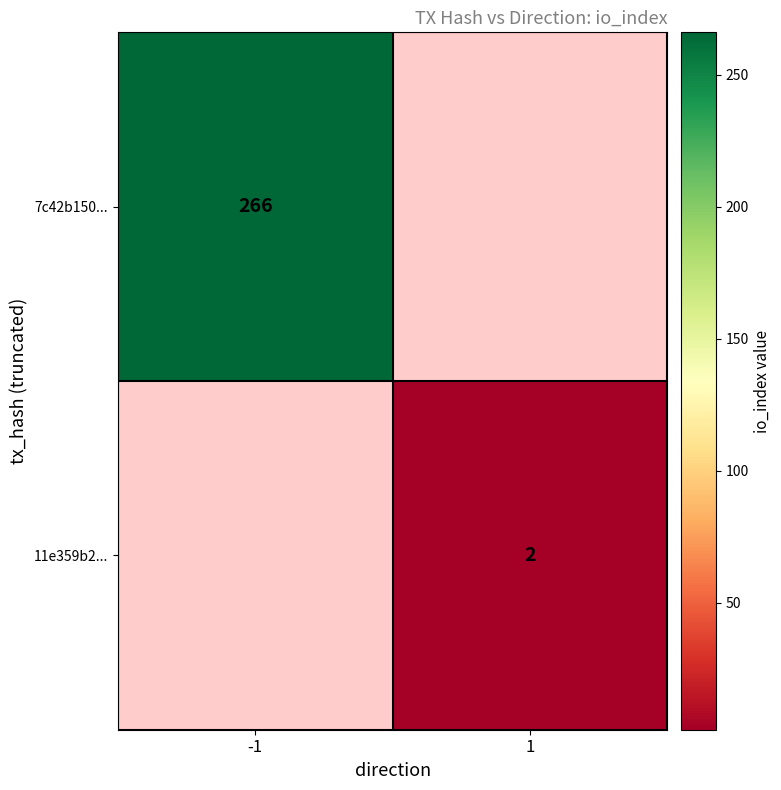

The value of 7c42b150... at -1 is 415. True or false?

False